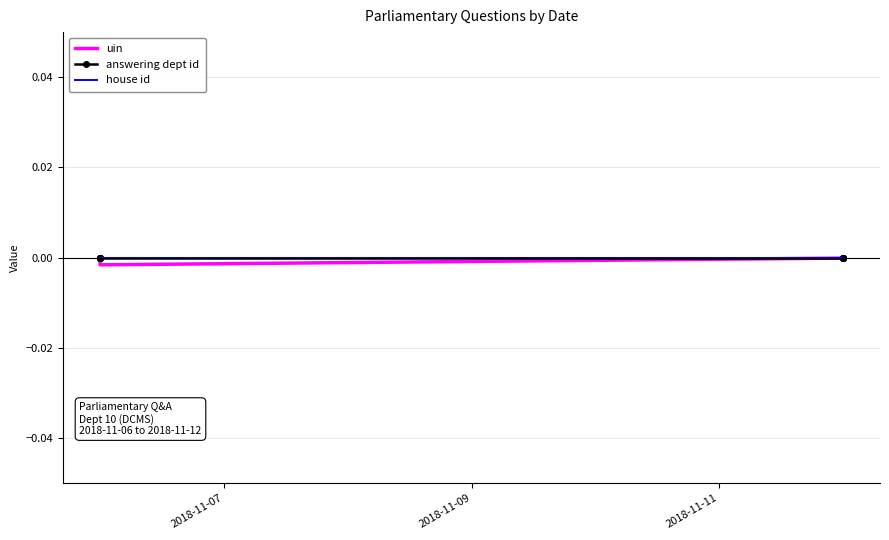

Is this an area chart (filled region under the line)?

No